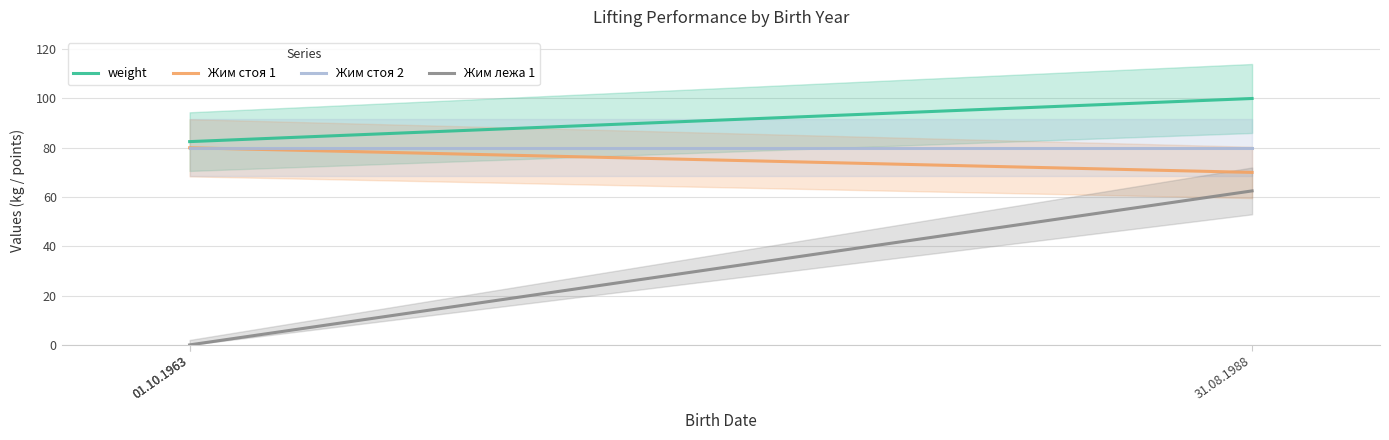

How many lines are shown in the chart?

4